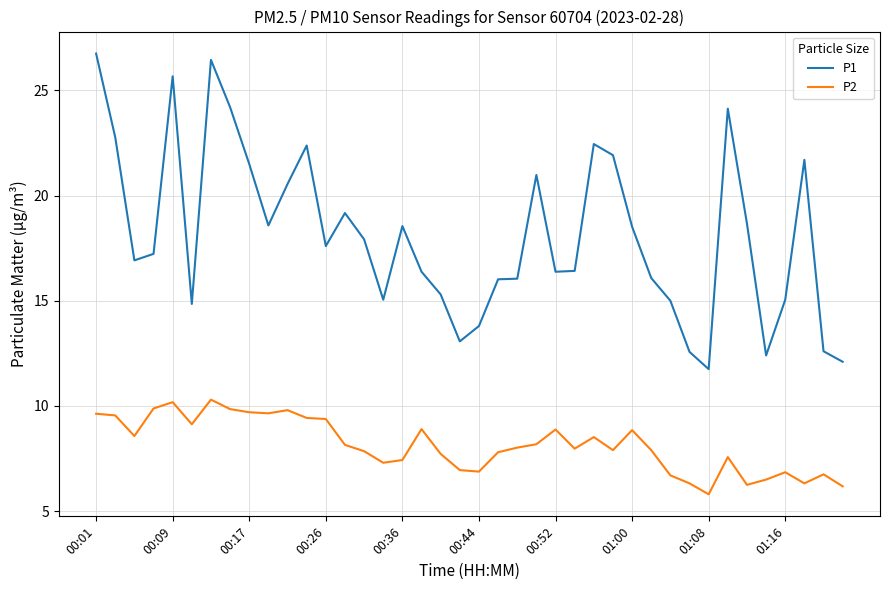

Rank the series by their maximum value, from lowest to highest.

P2, P1